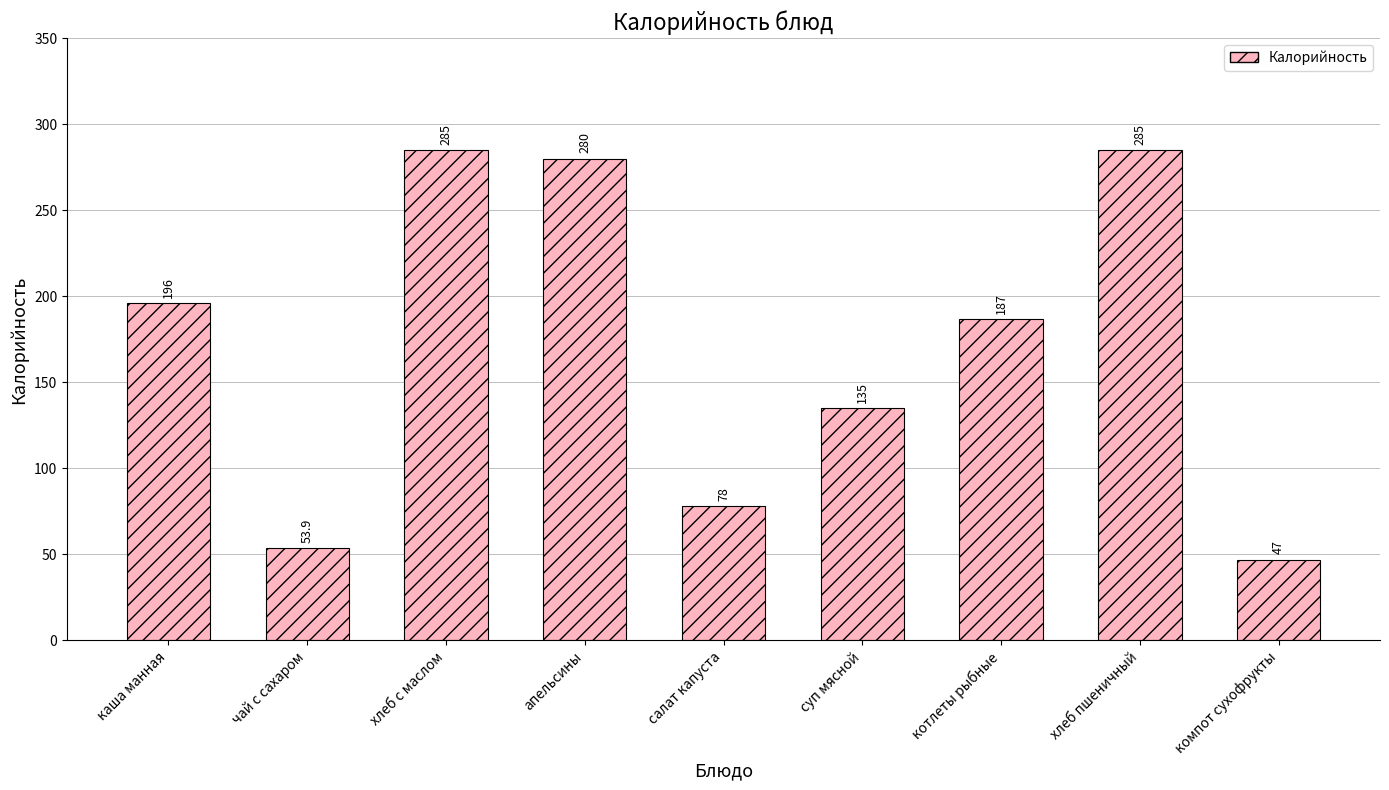

At which label is the value closest to 166?

котлеты рыбные